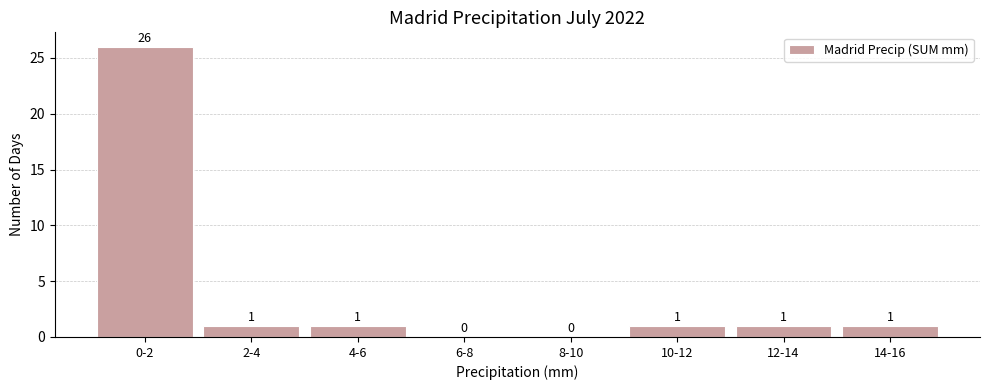

Reading left to right, what are all the values shown in this chart?

0-2=26	2-4=1	4-6=1	6-8=0	8-10=0	10-12=1	12-14=1	14-16=1